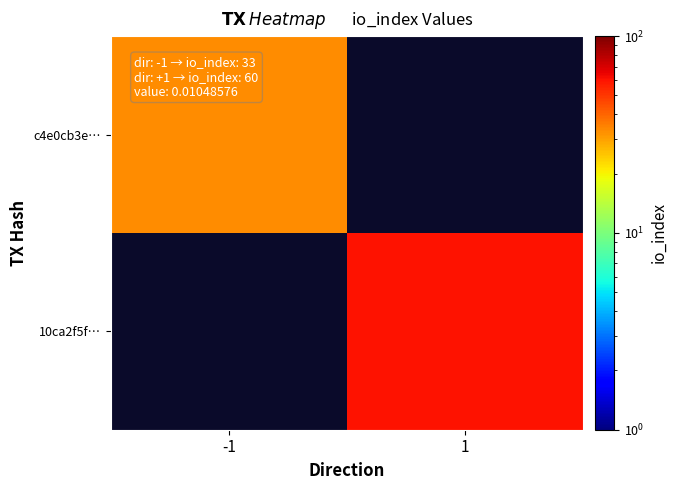

What is the smallest value displayed?

33.0